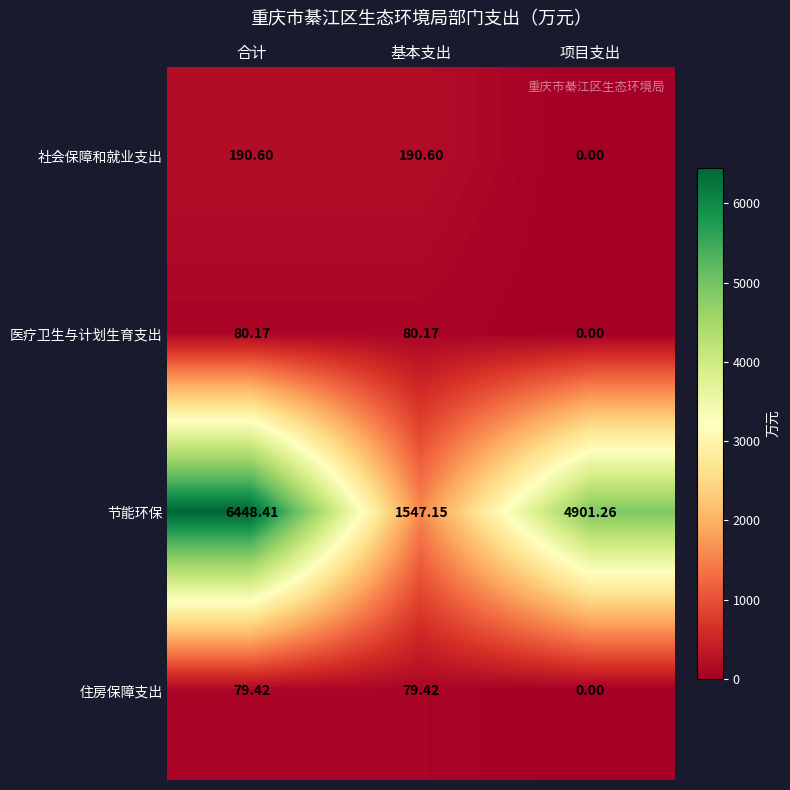

At which category is the sum across all series the highest?

合计